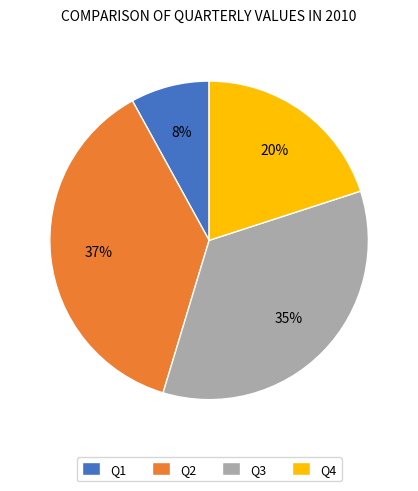

Does Q3 account for over 50% of the chart?

No